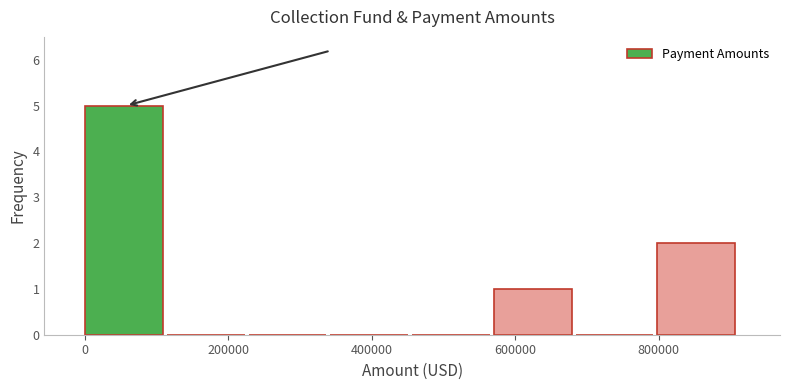

Reading left to right, list every bar in this chart as the range it spans on the x-axis followed by its height. Neither the bar edges nor the heights are printed on the chart, so give them approximately, as read against the axes.

0 to 120000: 5
120000 to 220000: 0
220000 to 340000: 0
340000 to 460000: 0
460000 to 580000: 0
580000 to 680000: 1
680000 to 800000: 0
800000 to 920000: 2